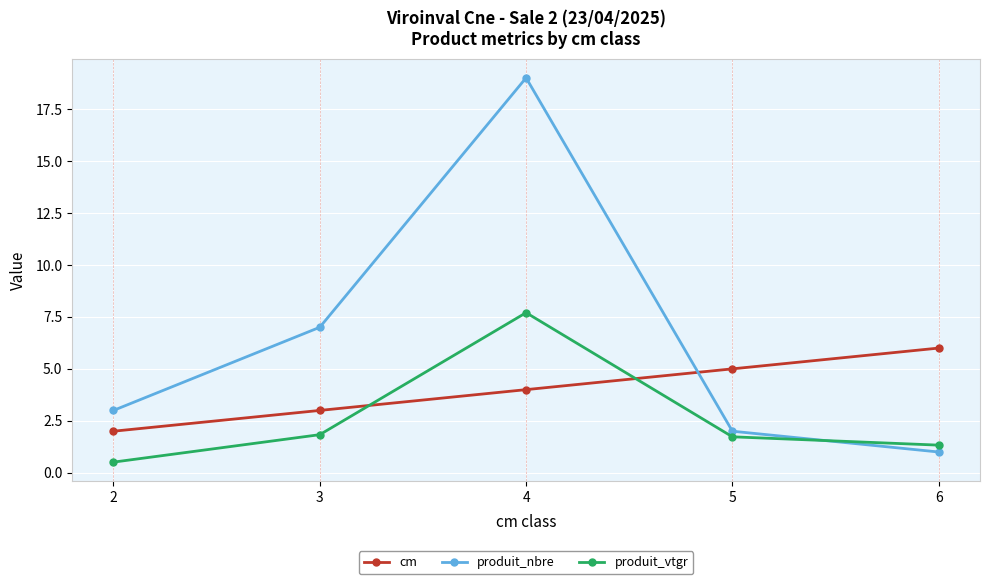

Read the produit_nbre value at 5.

2.0